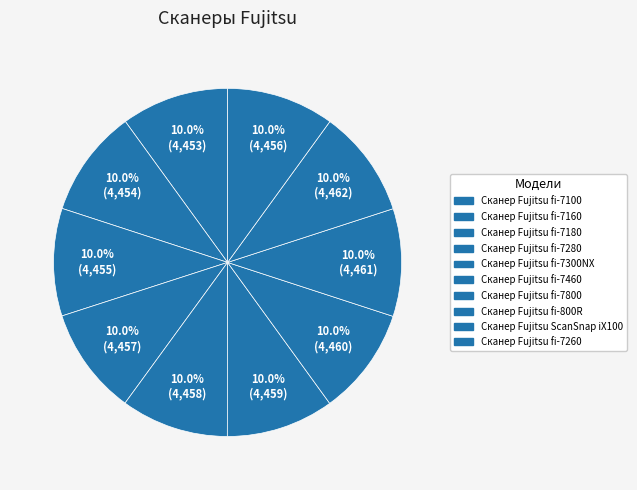

What percentage is the Сканер Fujitsu fi-7180 slice, to the nearest percent?

10%